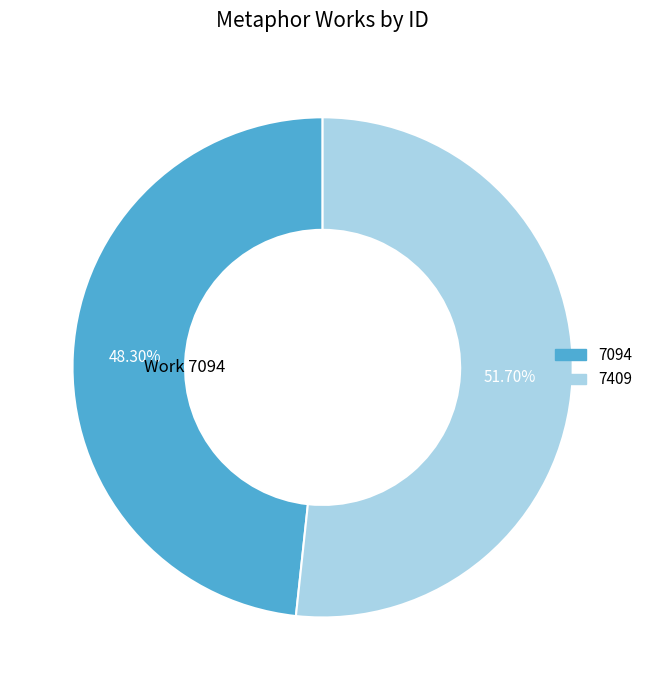

Which has a higher value, 7094 or 7409?

7409